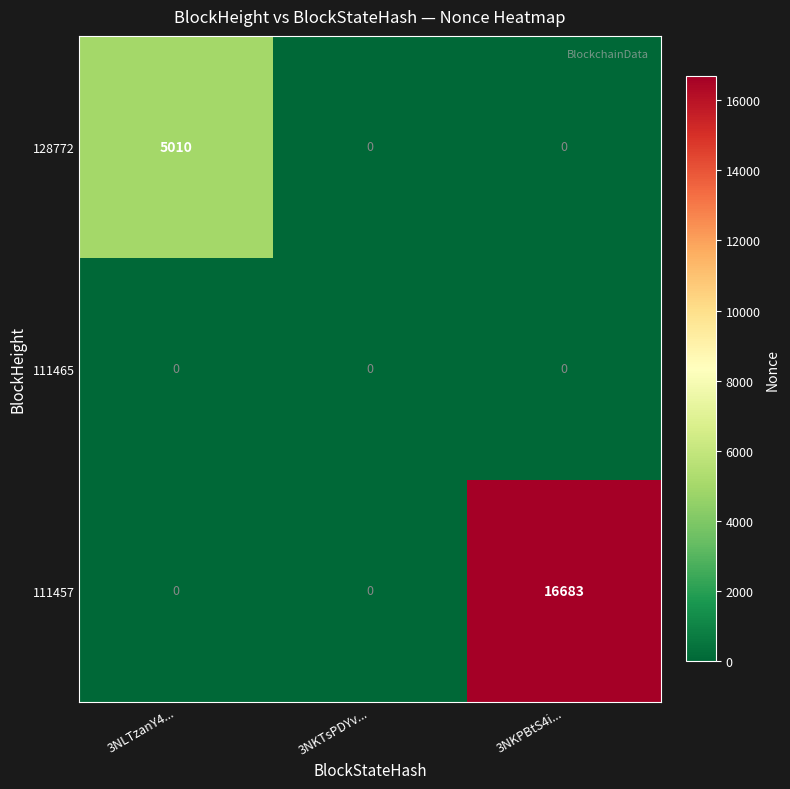

What is the spread (max minus min) of values at 3NLTzanY4...?

5010